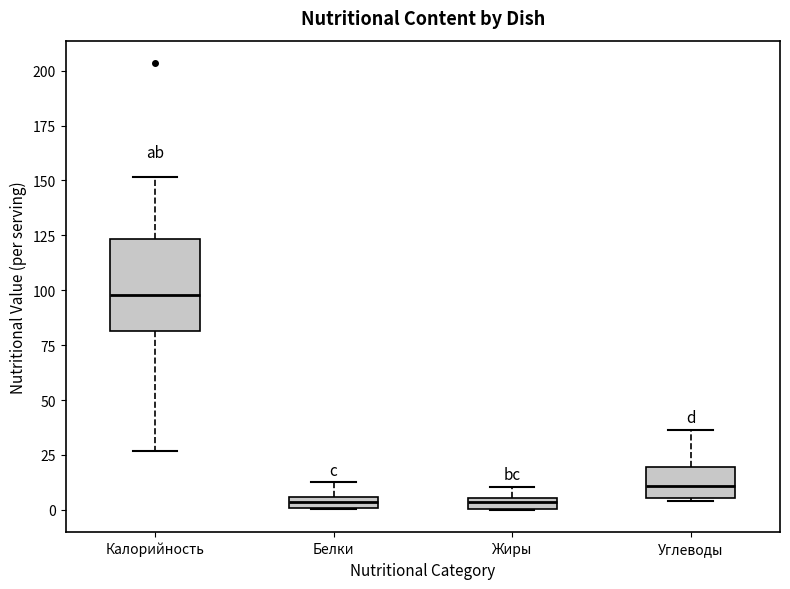

Where does the upper whisker of the box for Белки end on the y-axis? The values are not printed on the chart, so give them approximately, as read against the axis.

15